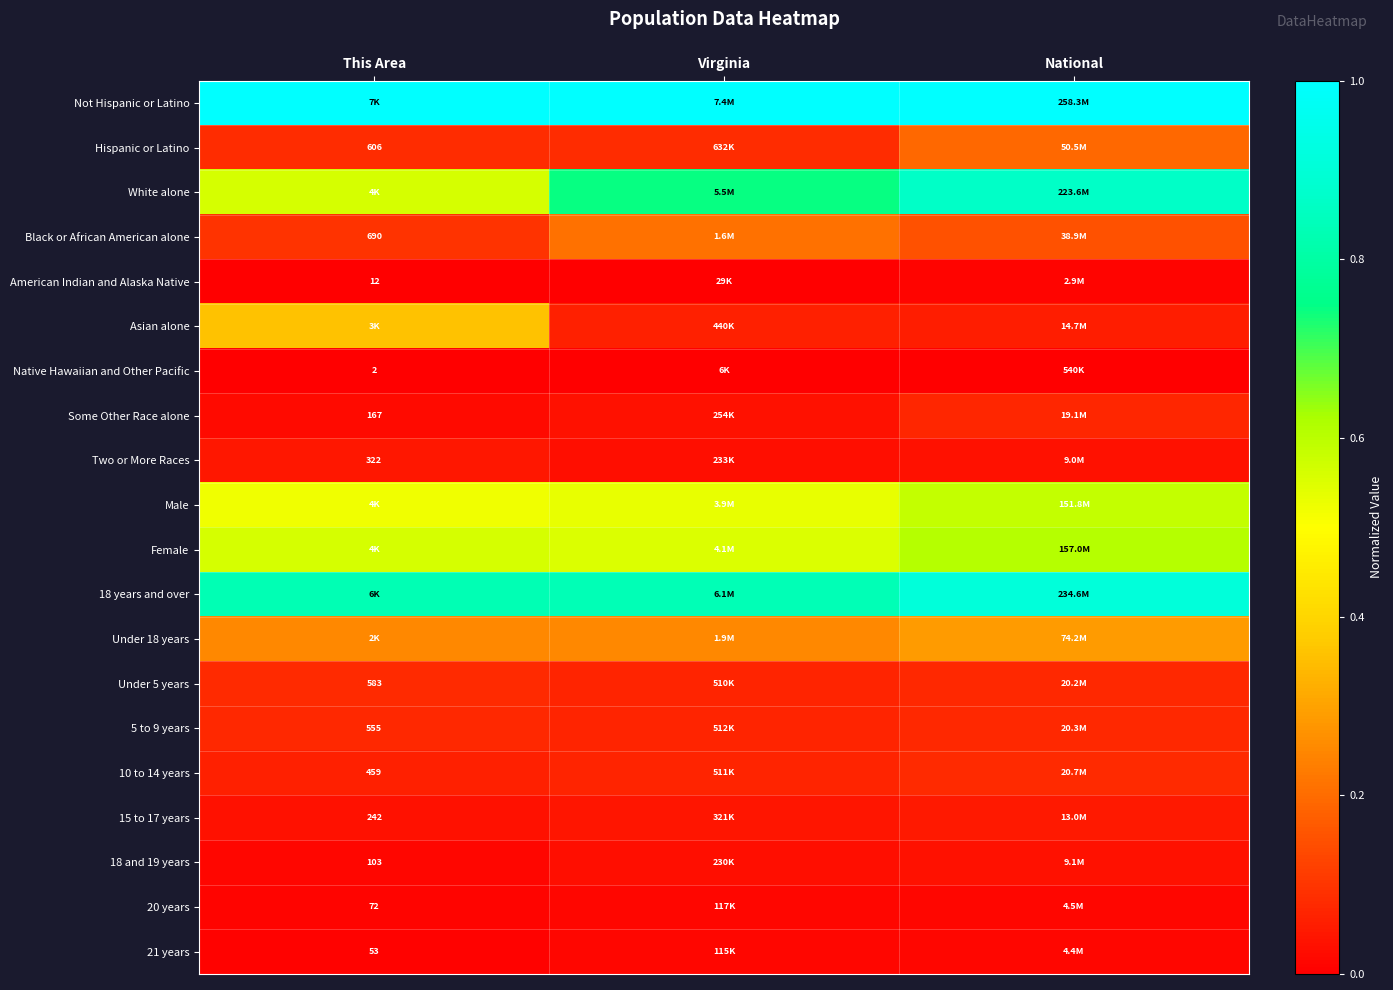

At how many categories does at least one series exceed 0?

3